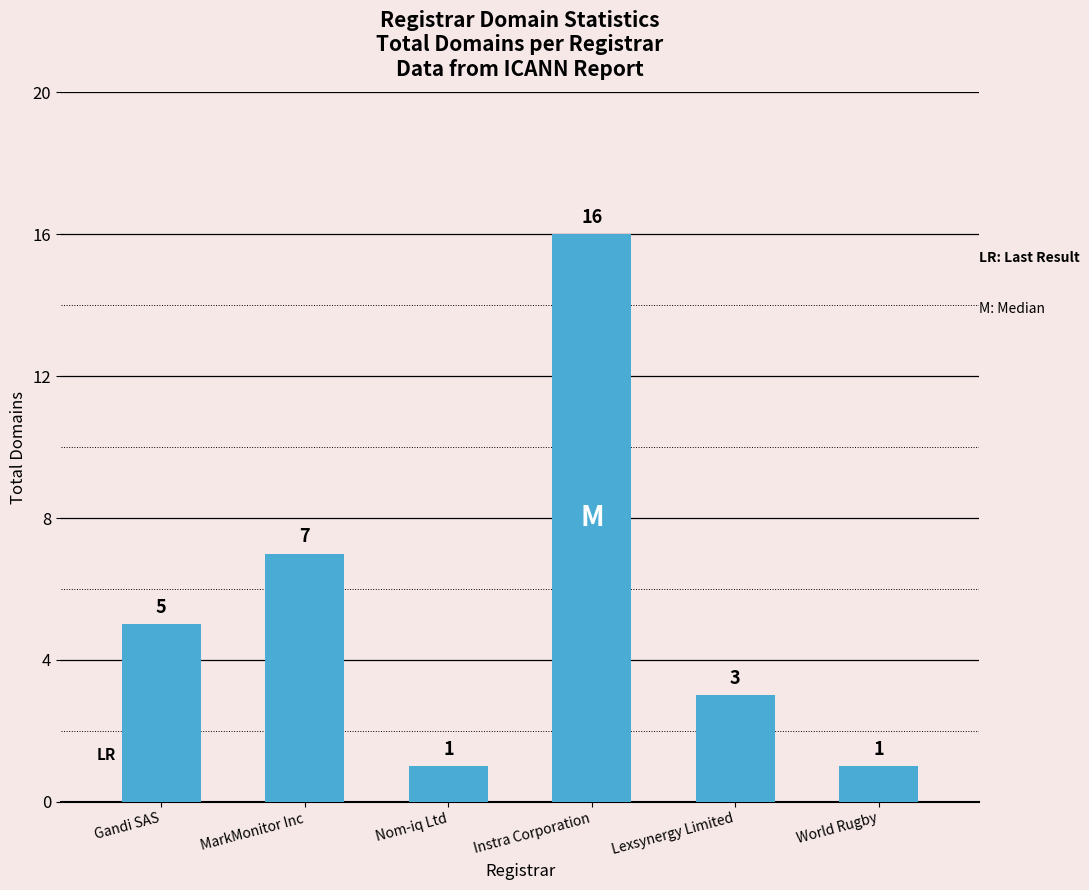

Is it true that the value at World Rugby is 1?

True